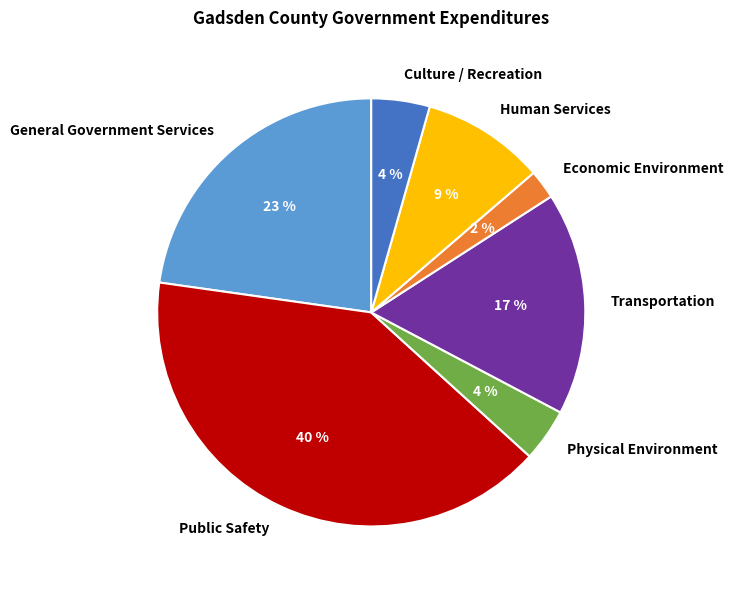

Is Culture / Recreation the majority of the pie?

No